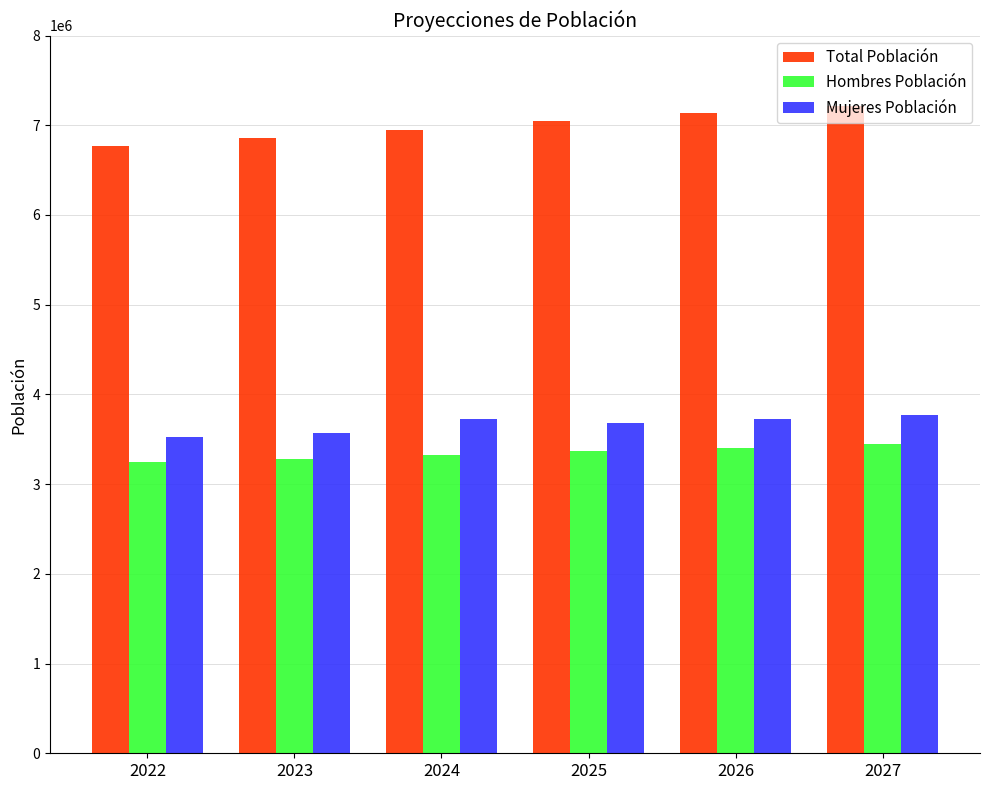

Reading left to right, extract all data points from this chart.

Total Población: 2022=6769113	2023=6857401	2024=6950863	2025=7043069	2026=7133246	2027=7220130
Hombres Población: 2022=3243636	2023=3283192	2024=3325342	2025=3366743	2026=3407099	2027=3445893
Mujeres Población: 2022=3525477	2023=3574209	2024=3726147	2025=3676325	2026=3726147	2027=3774237